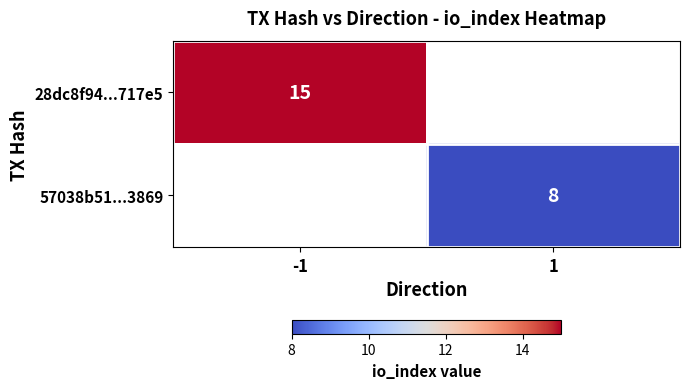

Is it true that 57038b51...3869 equals 2 at 1?

False